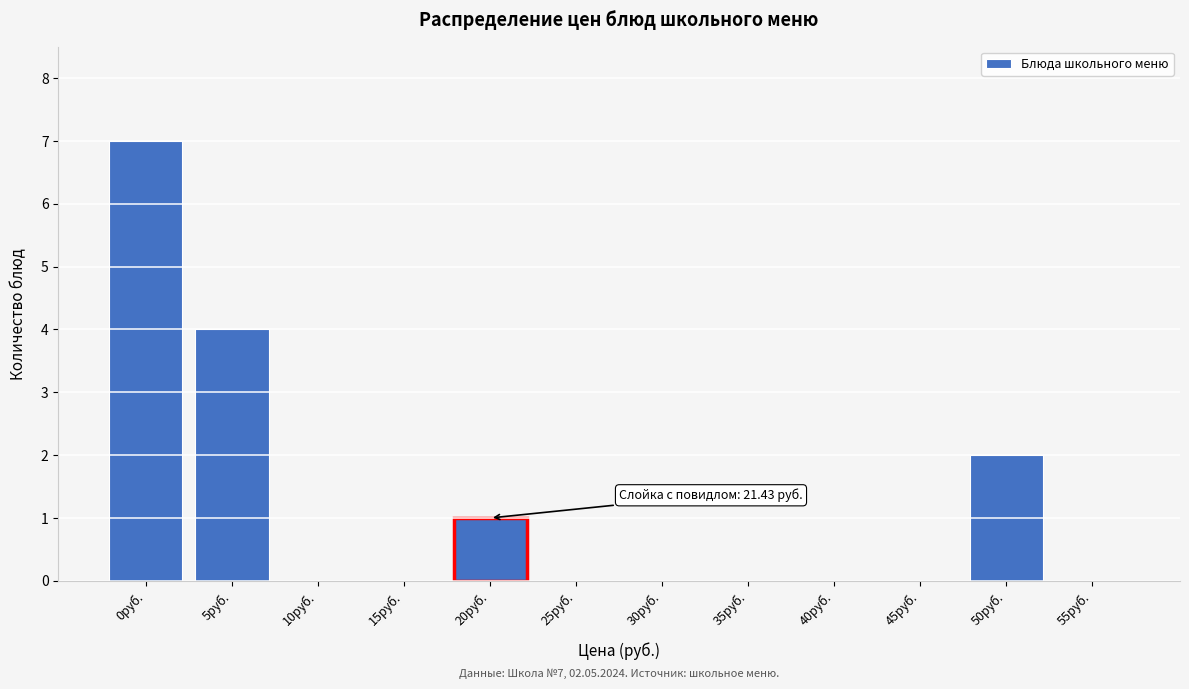

Reading right to left, extract all data points from this chart.

55руб.=0	50руб.=2	45руб.=0	40руб.=0	35руб.=0	30руб.=0	25руб.=0	20руб.=1	15руб.=0	10руб.=0	5руб.=4	0руб.=7